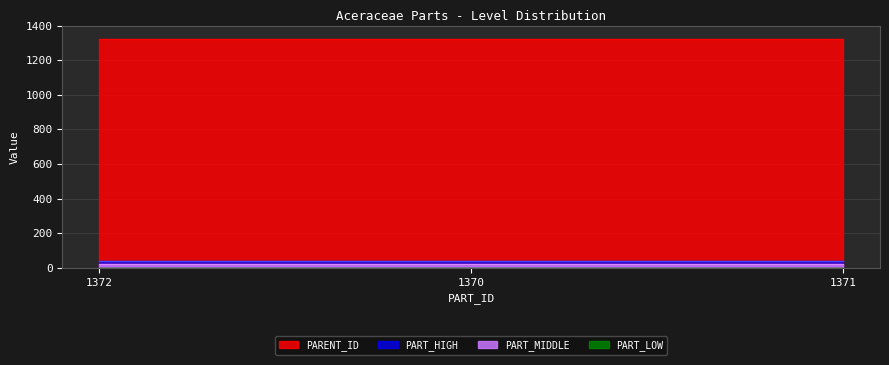

Is the value of PARENT_ID at 1372 greater than the value of PART_LOW at 1371?

Yes